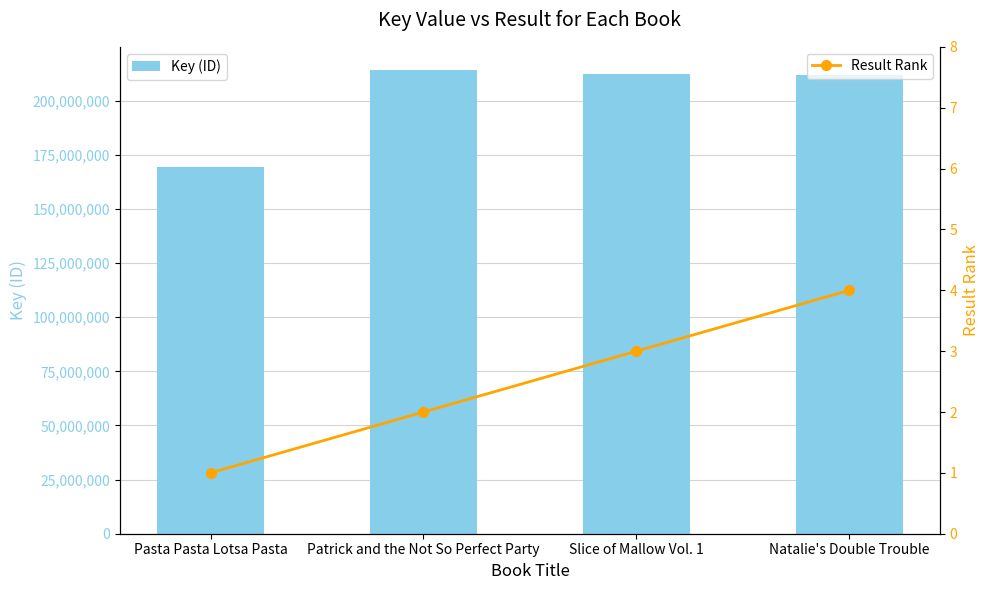

Which category has the highest value across all series?

Patrick and the Not So Perfect Party